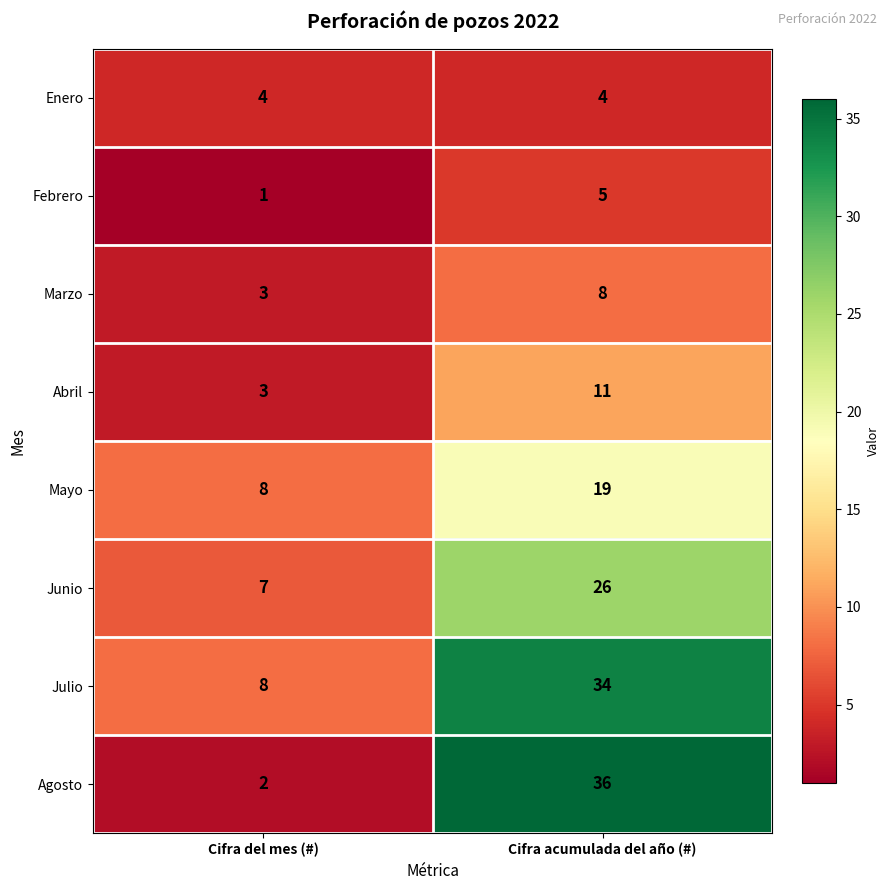

True or false: Julio has a value of 5 at Cifra del mes (#).

False